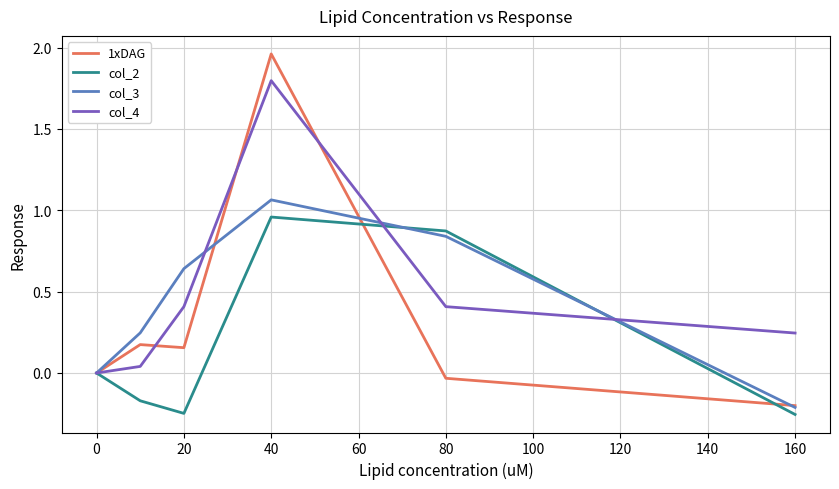

List the series in order of their overall mean, lowest first.

col_2, 1xDAG, col_3, col_4